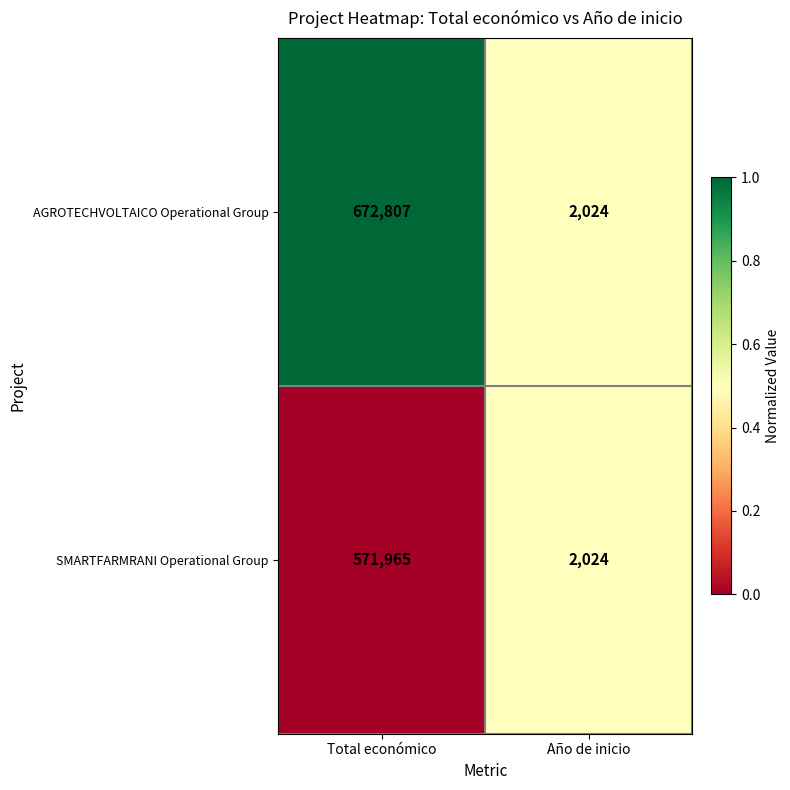

What value does the AGROTECHVOLTAICO Operational Group series have at Total económico, to the nearest 10?

672810